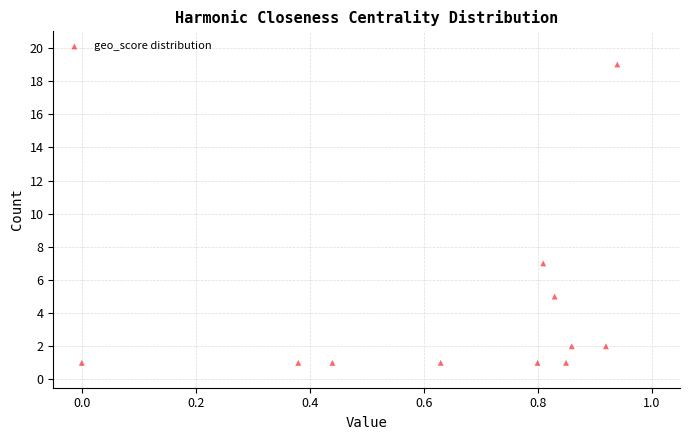

What Y value in the scatter plot is closest to 10?

7